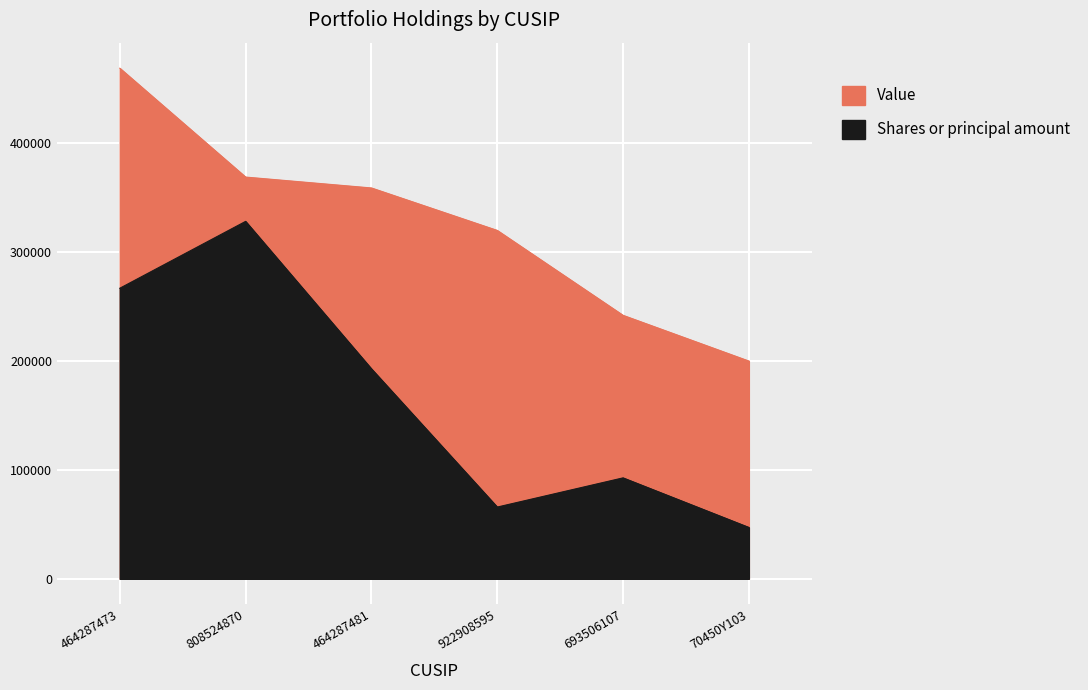

True or false: Shares or principal amount has more than 0 points higher than both neighbors.

True